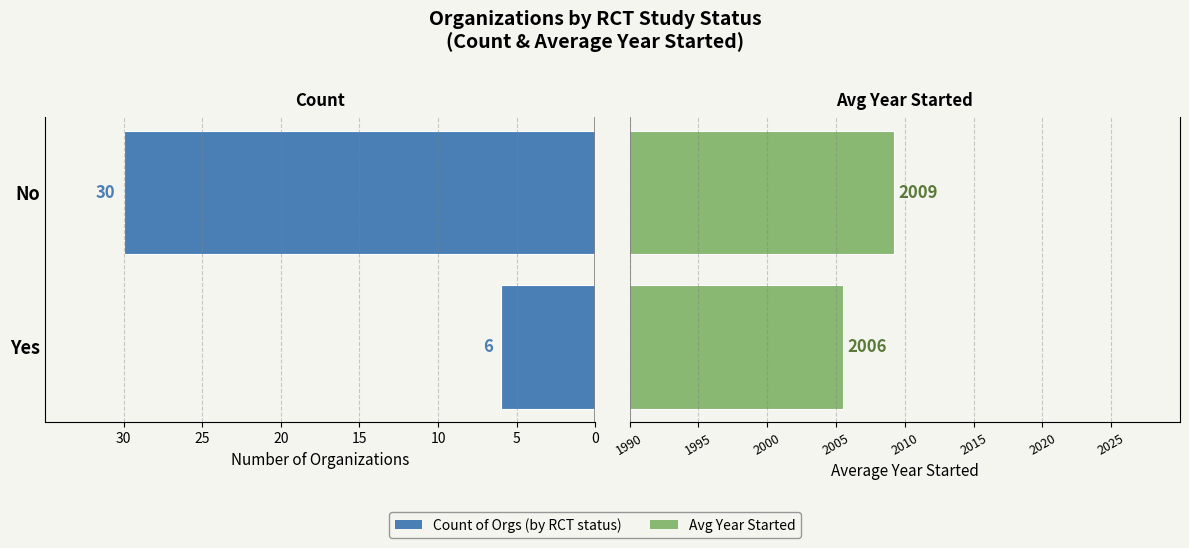

What is the maximum value for Avg Year Started?

2009.2